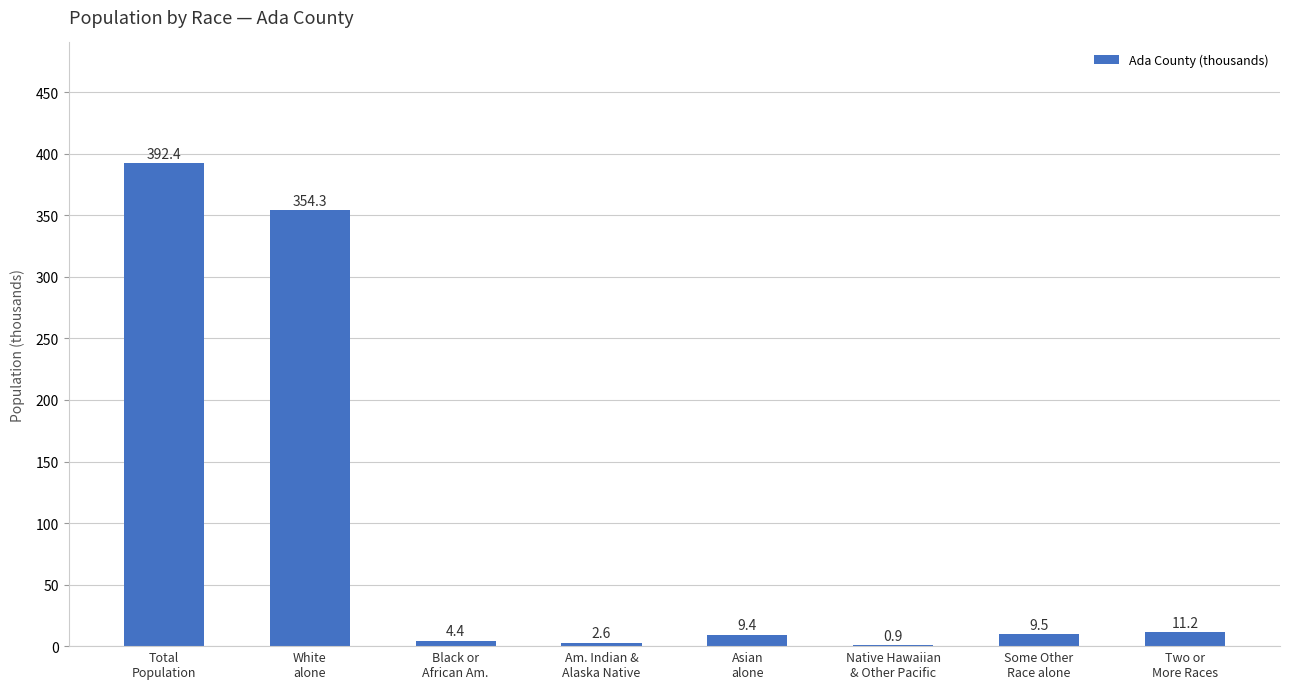

What is the sum of all values?

784.7